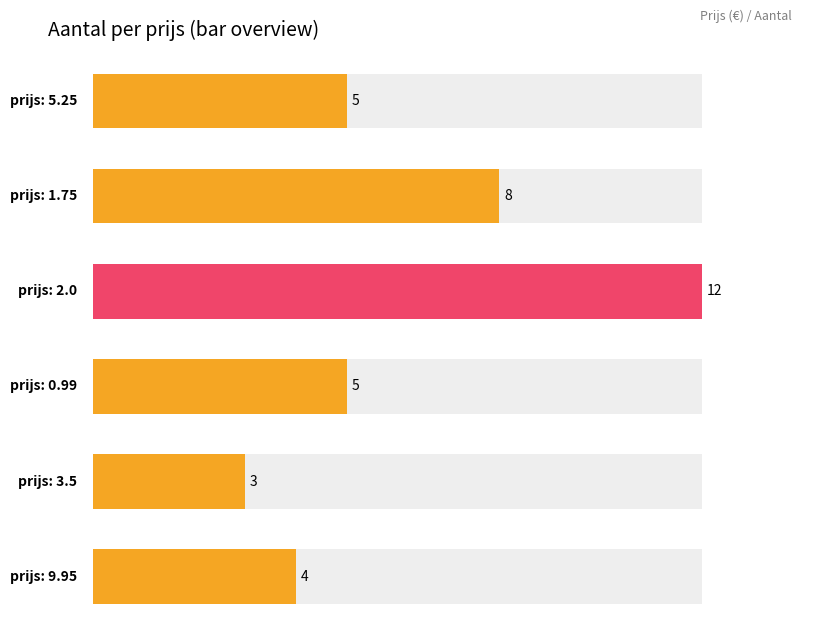

What is the sum of the values at 1.75 and 9.95?

12